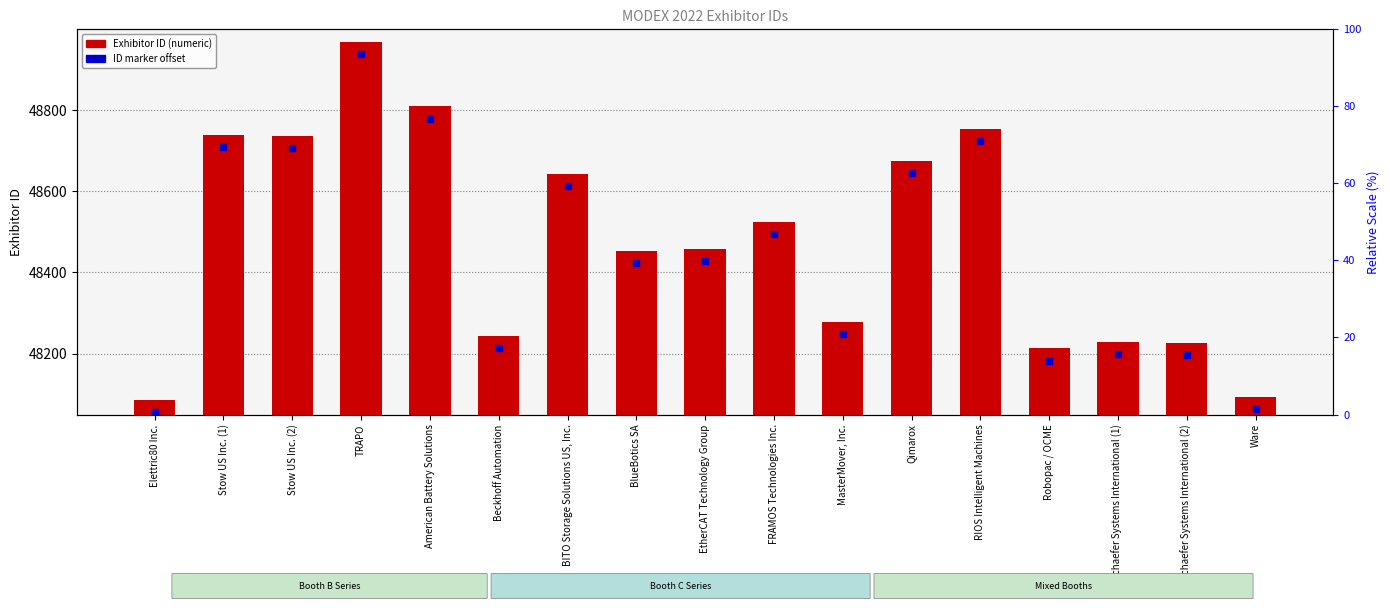

Which series contains the lowest Y value?

Exhibitor ID